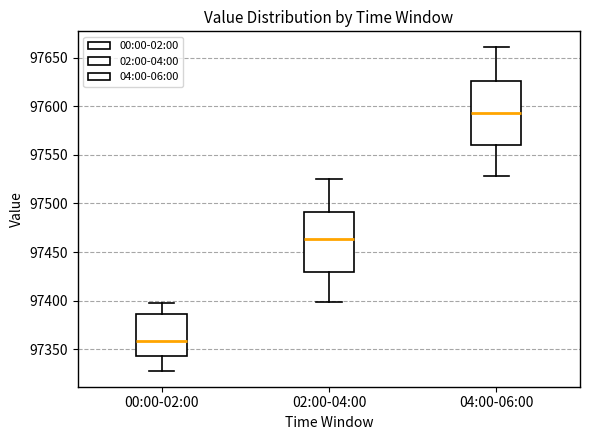

Which box's median line is the highest?

04:00-06:00